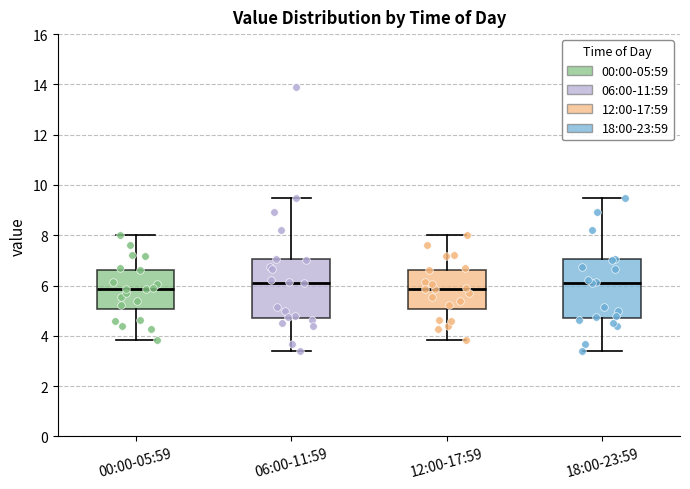

Reading left to right, read every box against the y-axis: the position of its median line, the range the box covers, and the ends of its whiskers. The values are not printed on the chart, so give them approximately, as read against the axis.

00:00-05:59: median 5.8, box 5.0 to 6.6, whiskers 3.8 to 8.0
06:00-11:59: median 6.2, box 4.8 to 7.0, whiskers 3.4 to 9.4
12:00-17:59: median 5.8, box 5.0 to 6.6, whiskers 3.8 to 8.0
18:00-23:59: median 6.2, box 4.8 to 7.0, whiskers 3.4 to 9.4